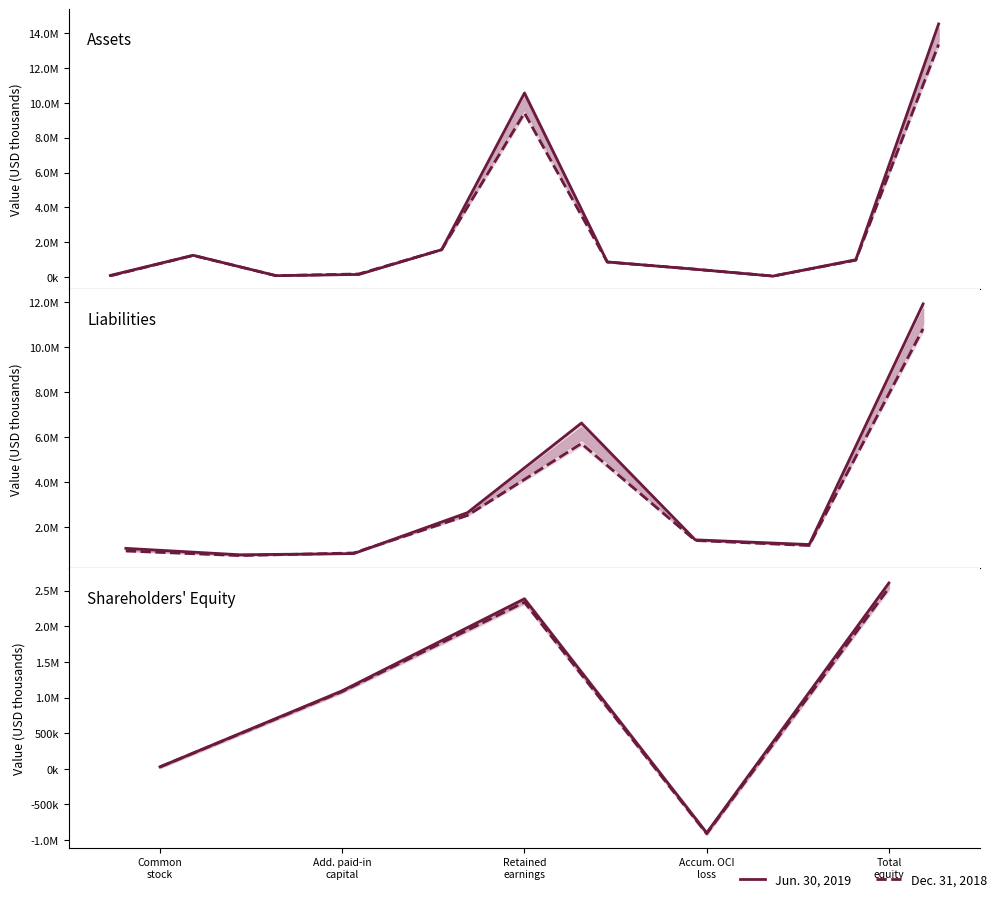

What is the sum of the Dec. 31, 2018 values at Accum. OCI
loss and Retained
earnings?

1425618